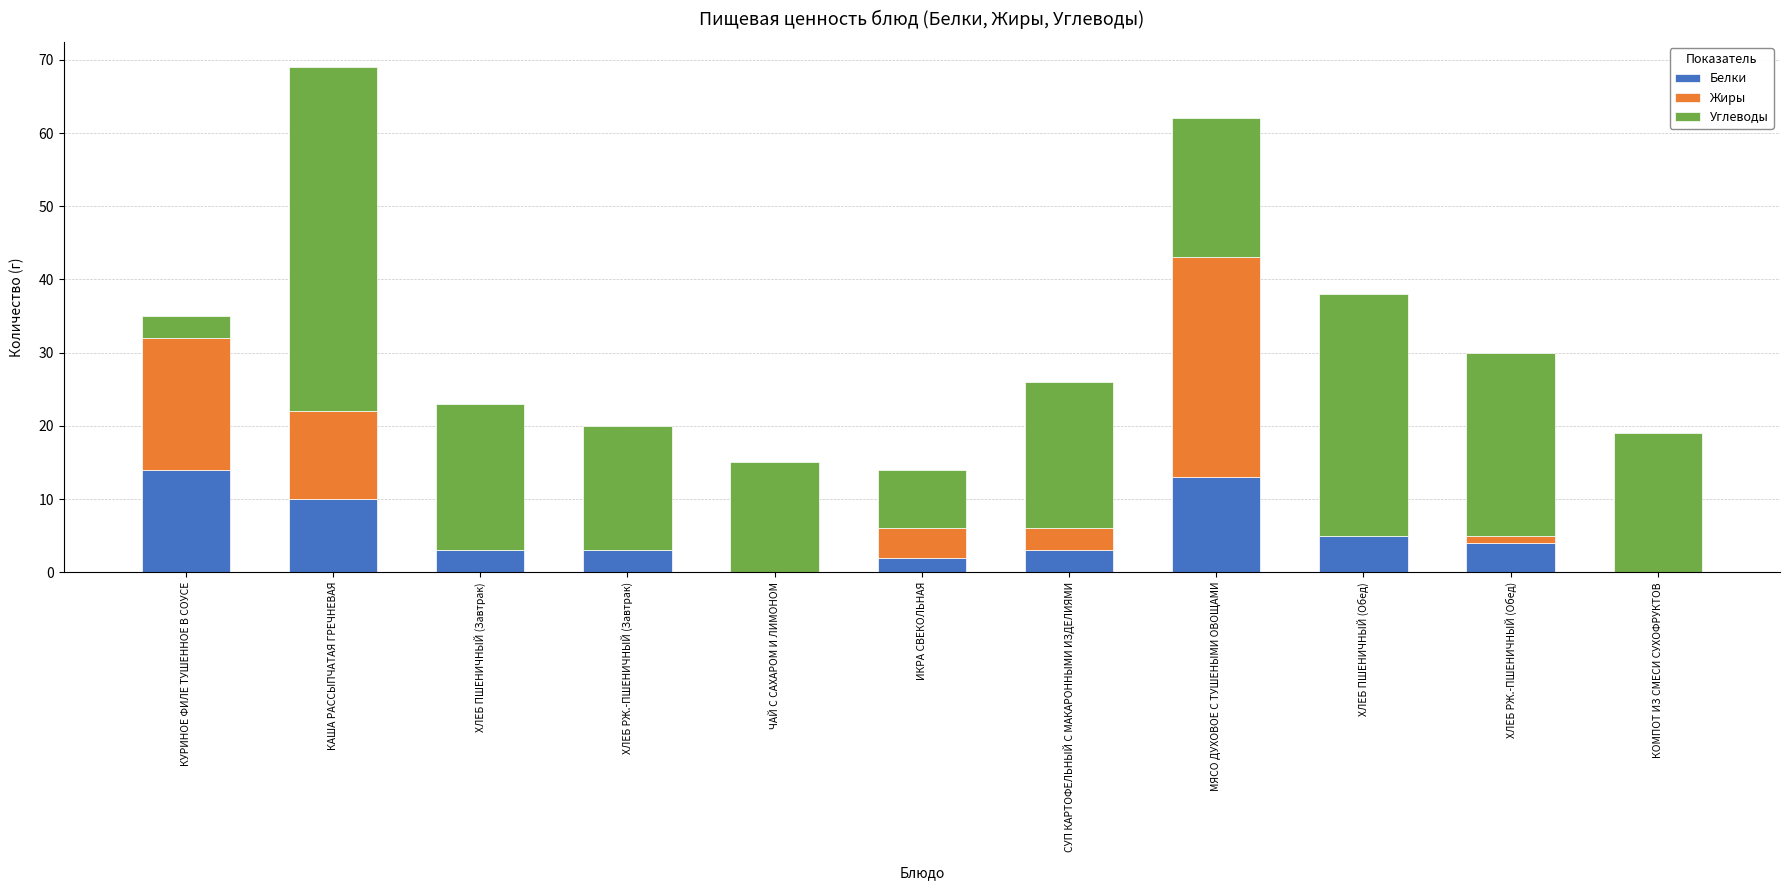

At which category is the sum across all series the highest?

КАША РАССЫПЧАТАЯ ГРЕЧНЕВАЯ